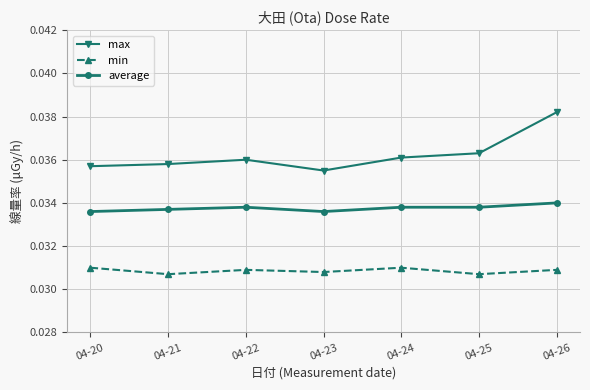

Which series has the largest range (max minus min)?

max